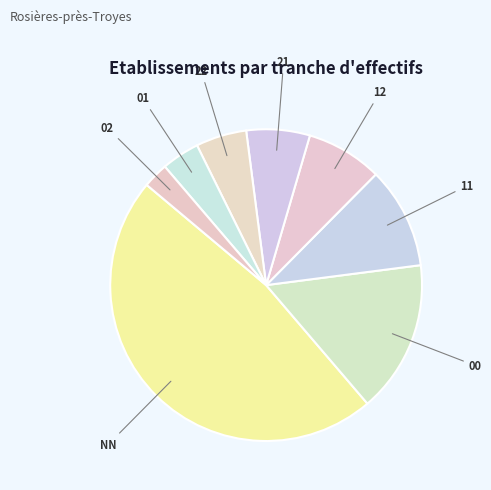

True or false: 21 accounts for 1% of the total.

False